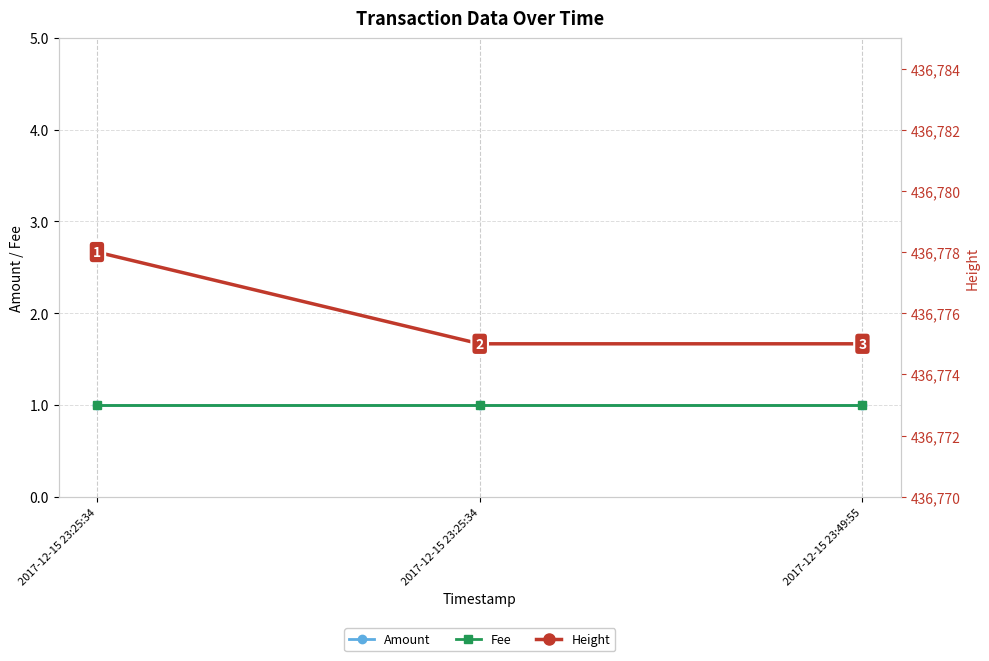

What are all the series names shown in the legend?

Amount, Fee, Height